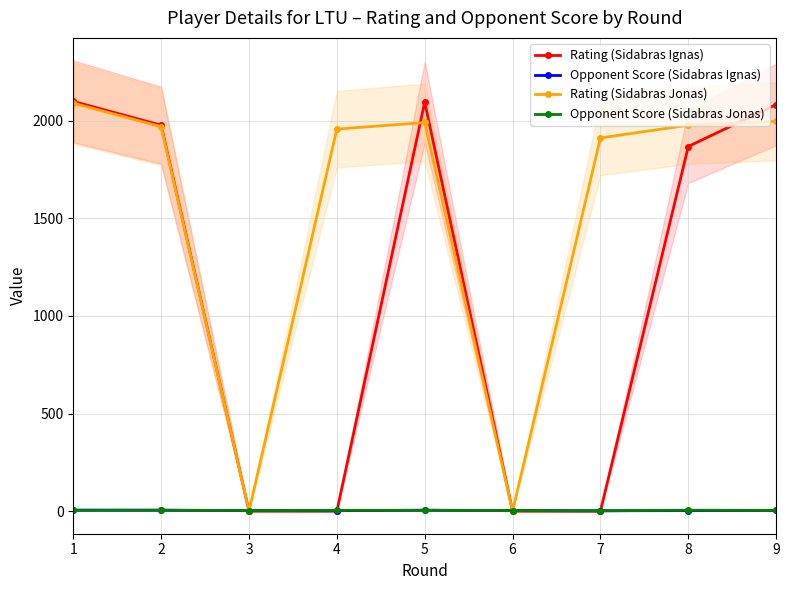

At which category is the sum across all series the highest?

1